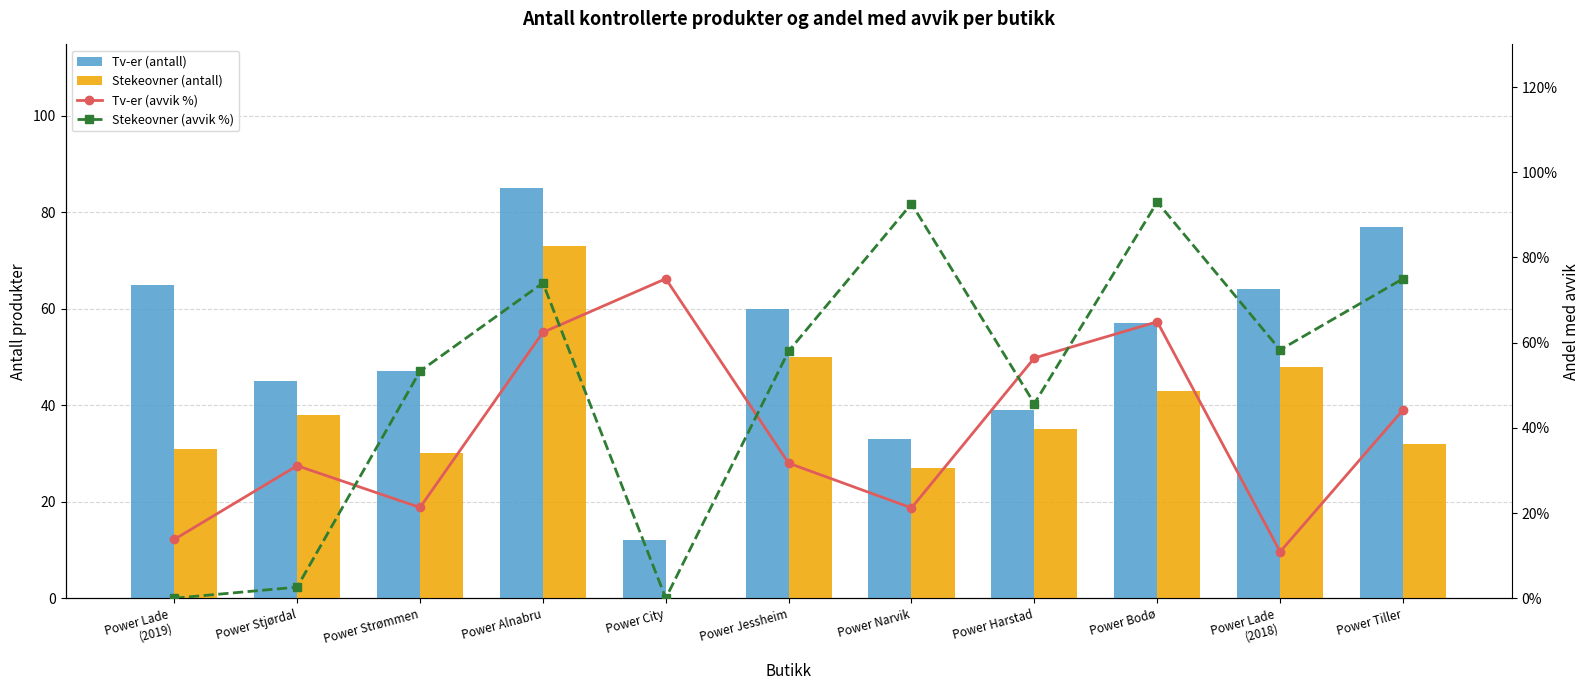

Is it true that Stekeovner (antall) equals 32.0 at Power Tiller?

True